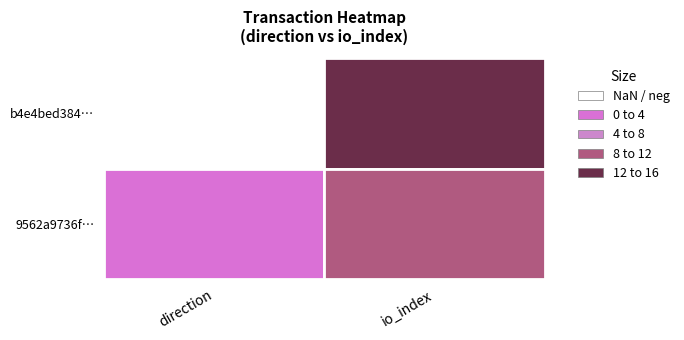

List the labels in order of 9562a9736f2bbe37c30bc6096258f94ef0df8a3 value, largest first.

1, 0